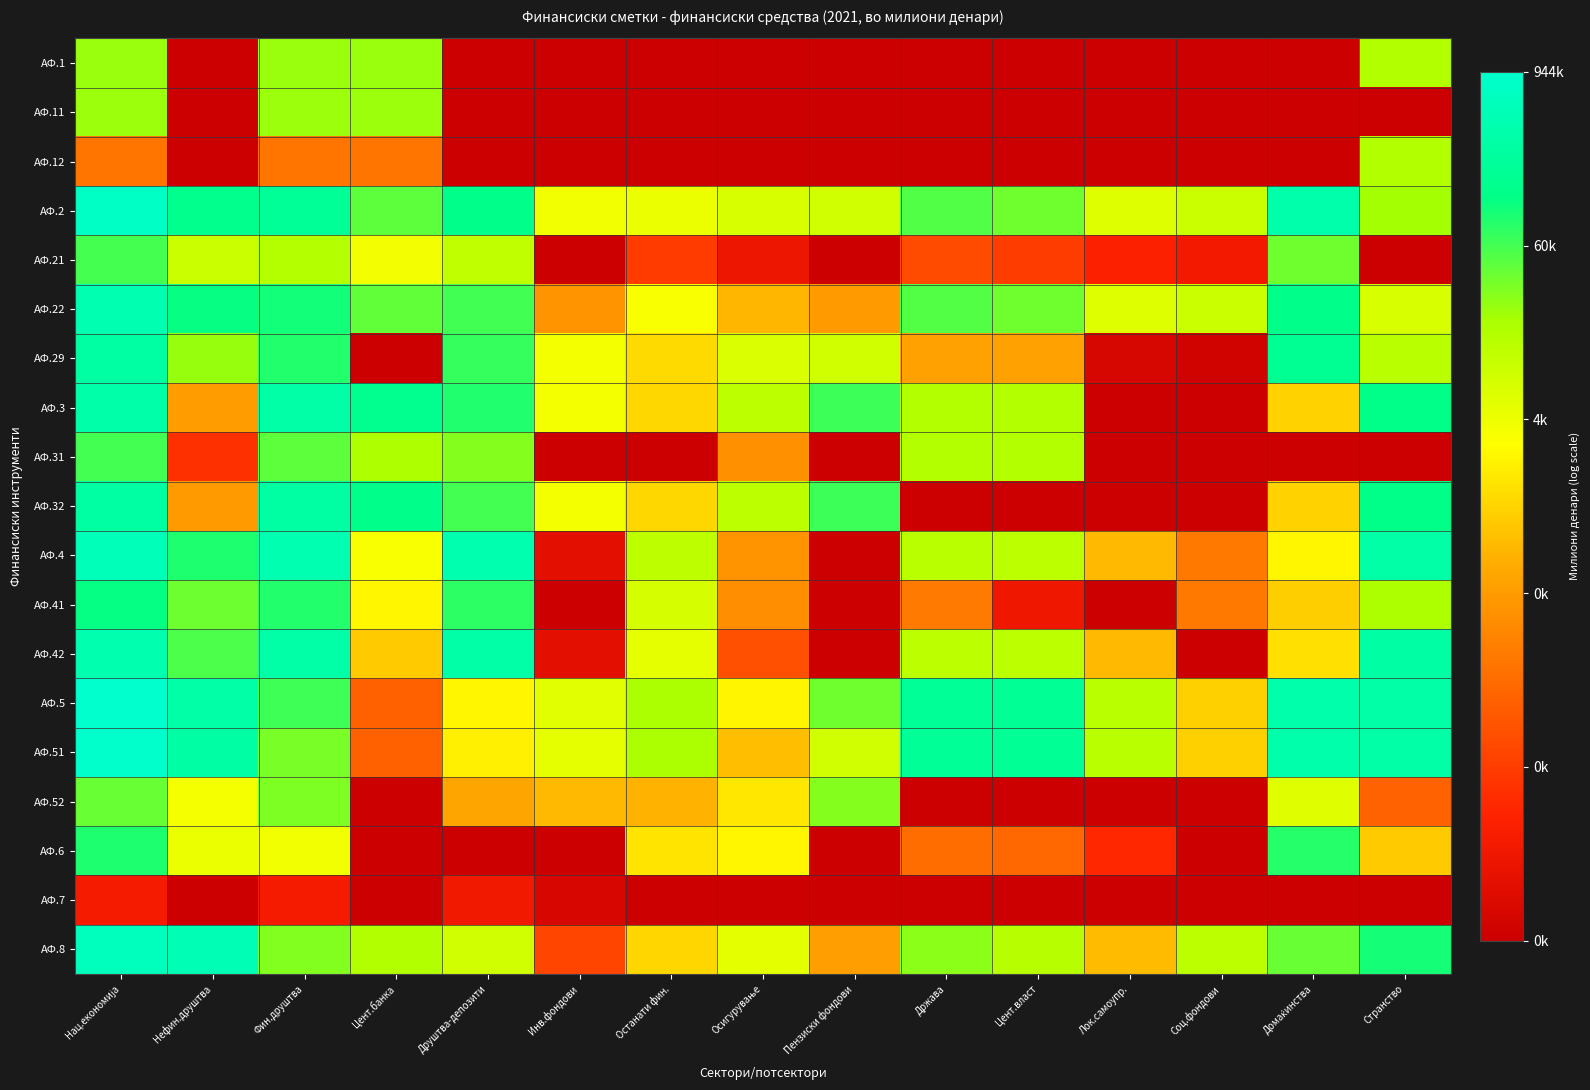

Which series has the largest total across all categories?

АФ.2